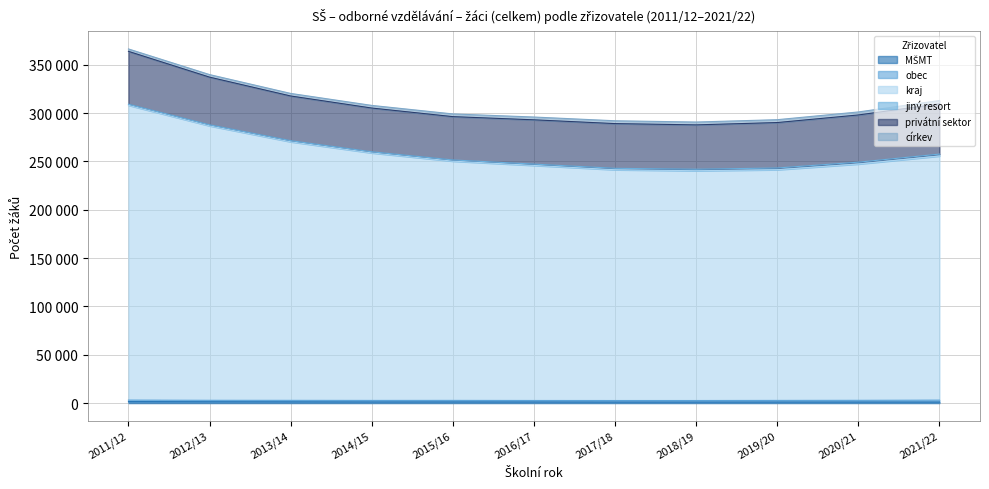

The privátní sektor series shows 46254 at 2017/18. True or false?

True